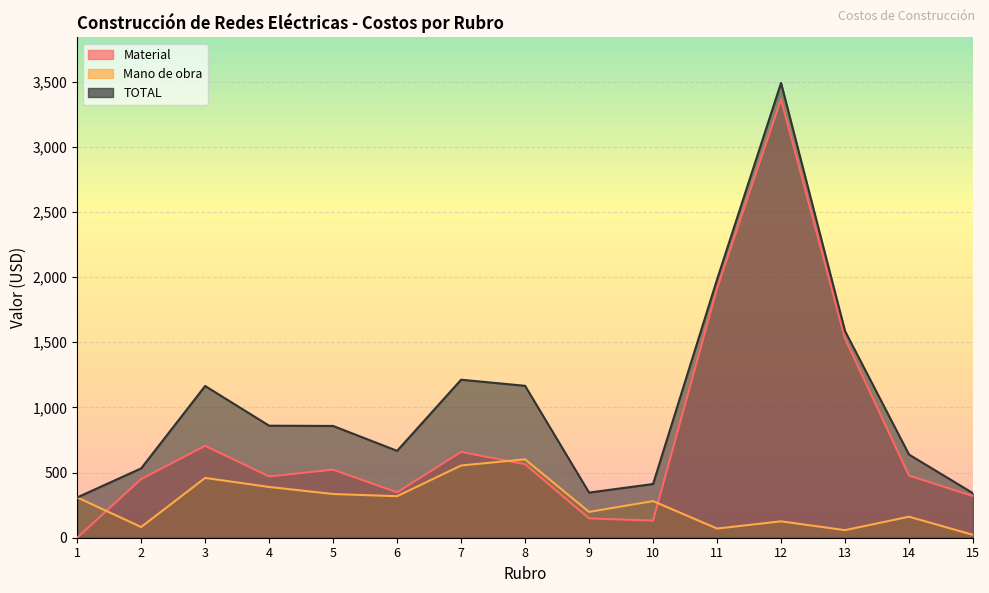

Rank the series by their average value, from lowest to highest.

Mano de obra, Material, TOTAL